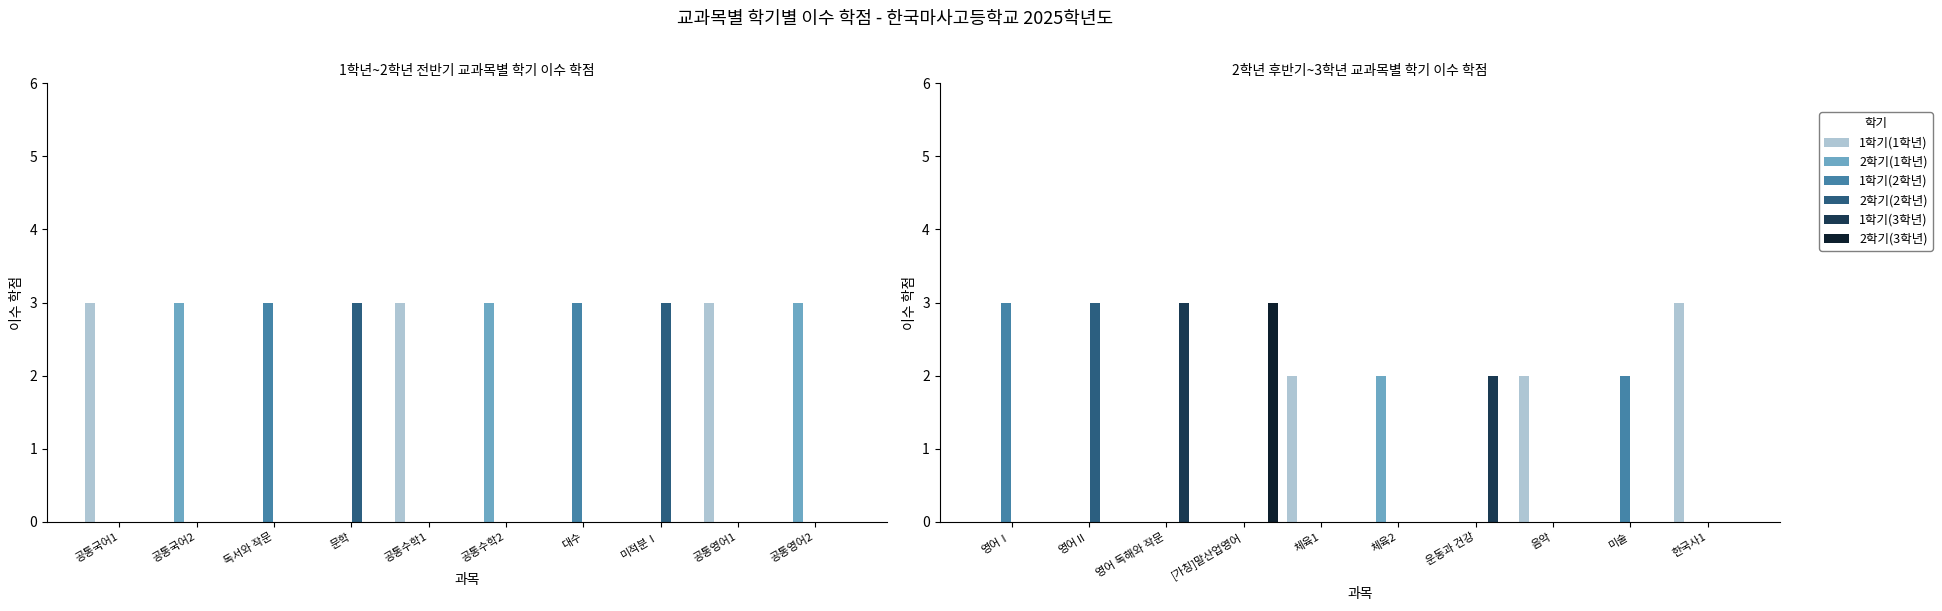

How many distinct data groups are displayed?

6